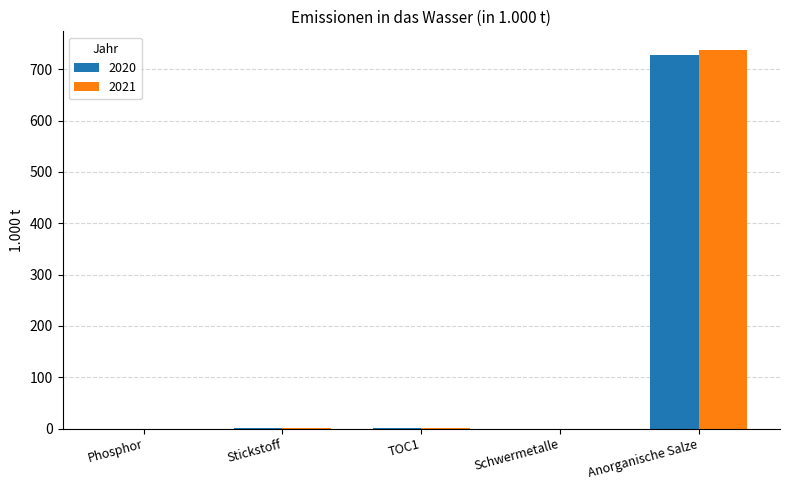

What is the approximate value of 2020 at Anorganische Salze?

727.0